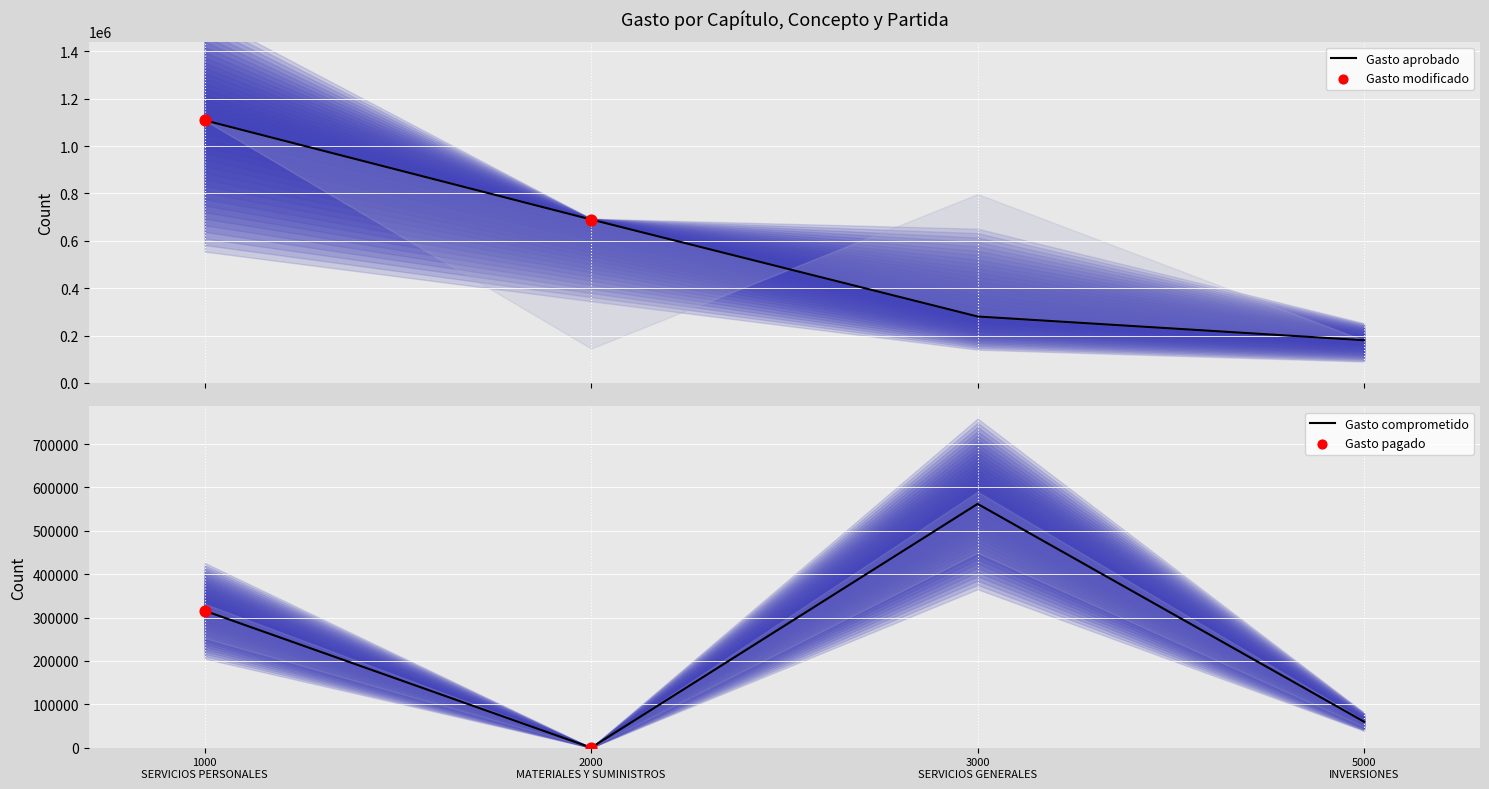

Which series contains the lowest Y value?

Gasto comprometido